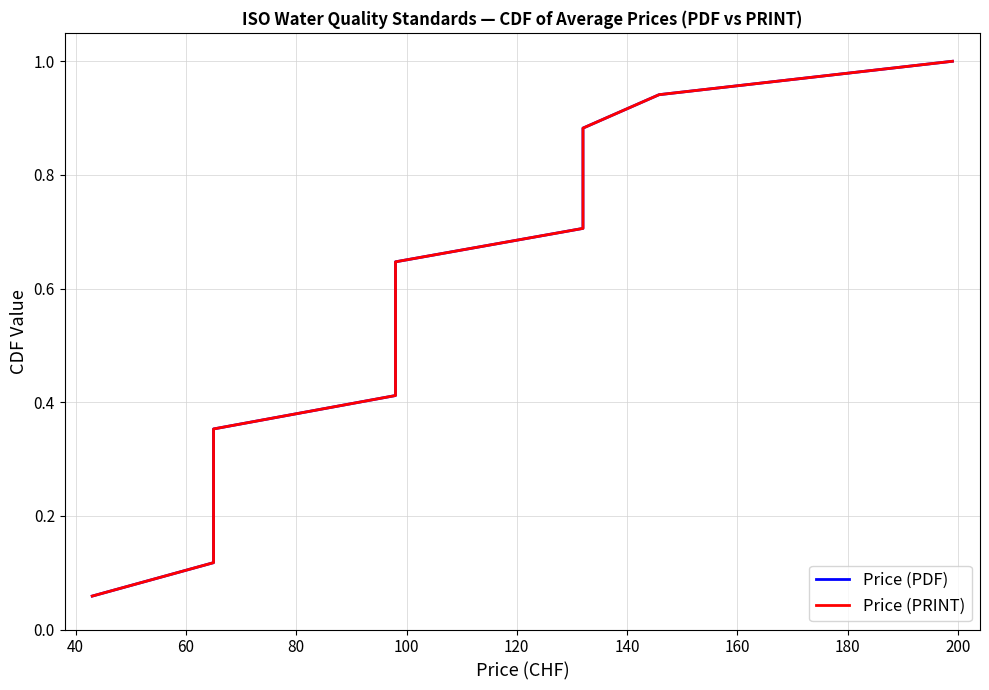

True or false: Price (PRINT) has more than 2 points higher than both neighbors.

False